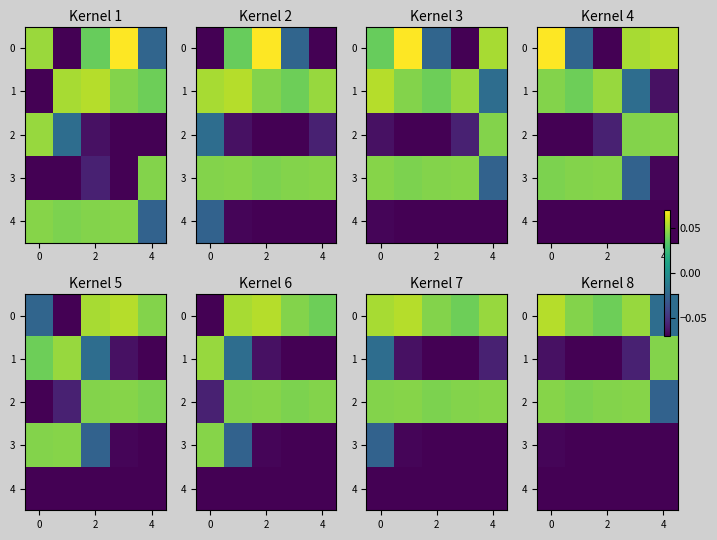

Is it true that 1 equals -0.4 at 2?

False